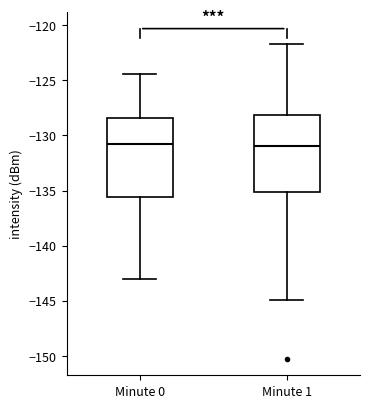

Reading left to right, read every box against the y-axis: the position of its median line, the range the box covers, and the ends of its whiskers. The values are not printed on the chart, so give them approximately, as read against the axis.

Minute 0: median -131.0, box -135.5 to -128.5, whiskers -143.0 to -124.5
Minute 1: median -131.0, box -135.0 to -128.0, whiskers -145.0 to -121.5